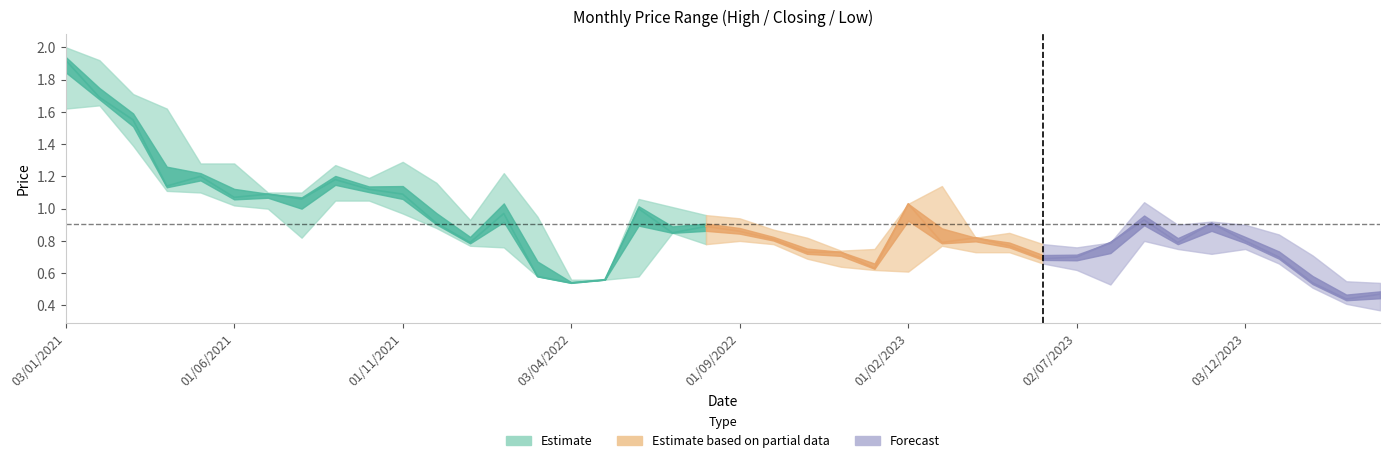

At 29, list the series in order from smallest to largest.

low, closing, high